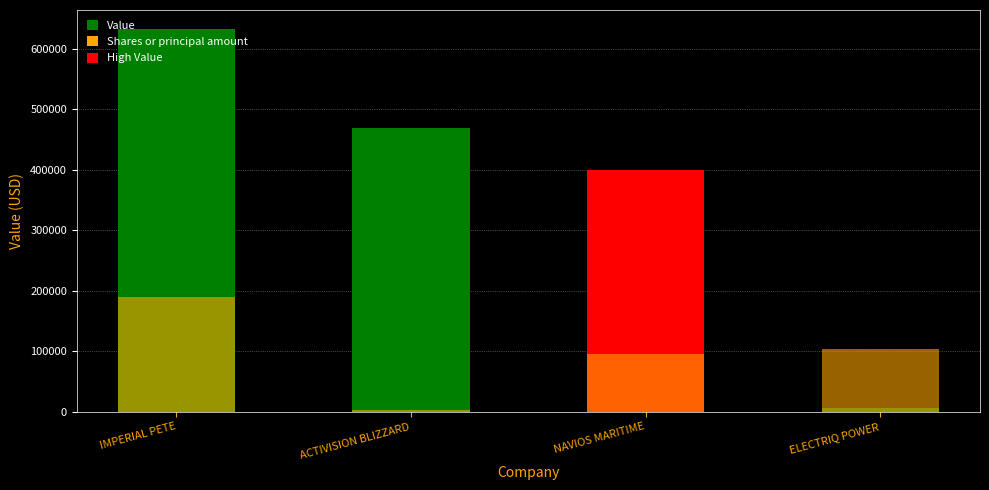

What is the total value across all series at ELECTRIQ POWER?

109353.8